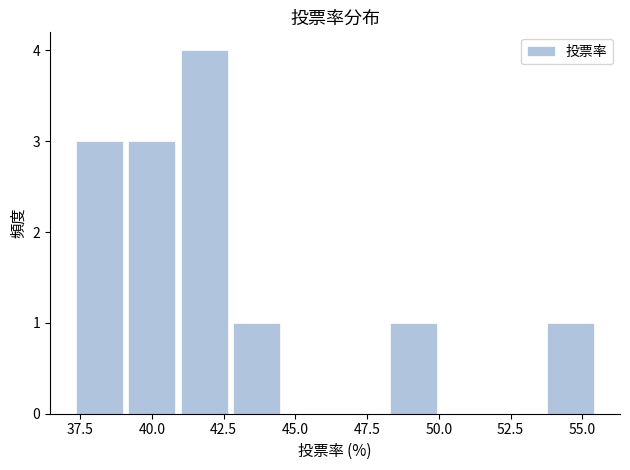

Read against the x-axis, roughly where is the centre of the tallest bar?

42.0